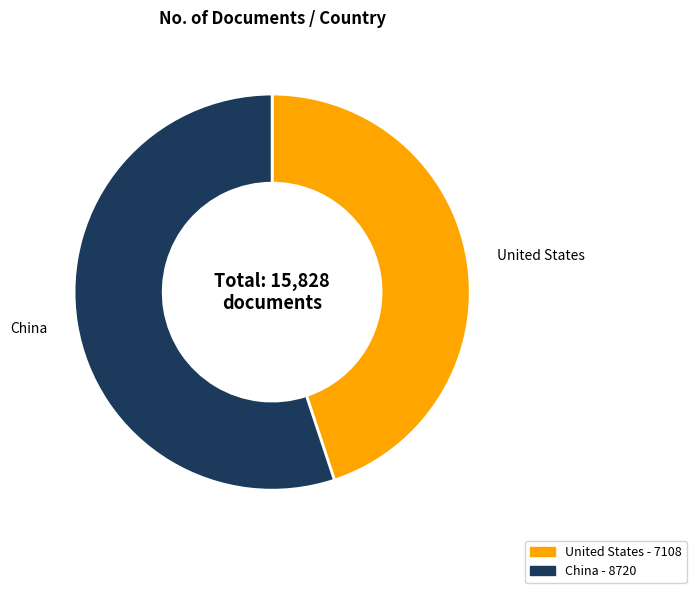

Which slice is the largest?

China